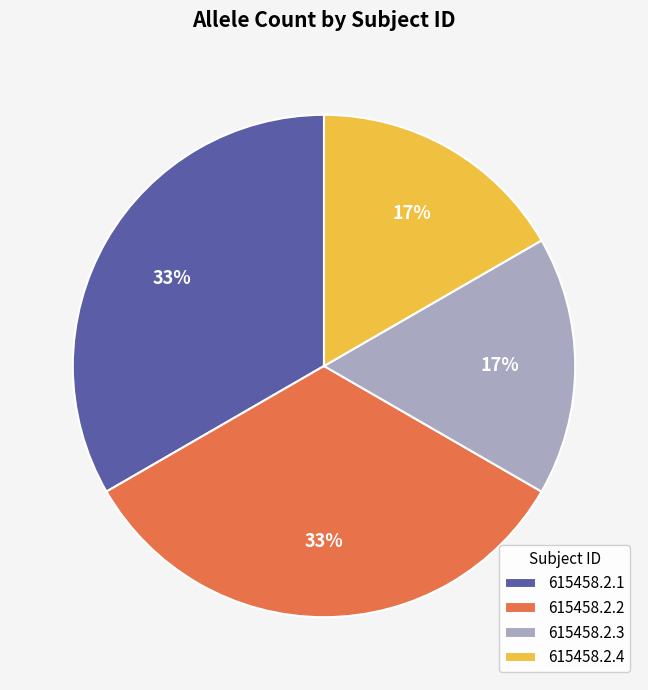

To the nearest percent, what is the combined percentage of 615458.2.2 and 615458.2.4?

50%